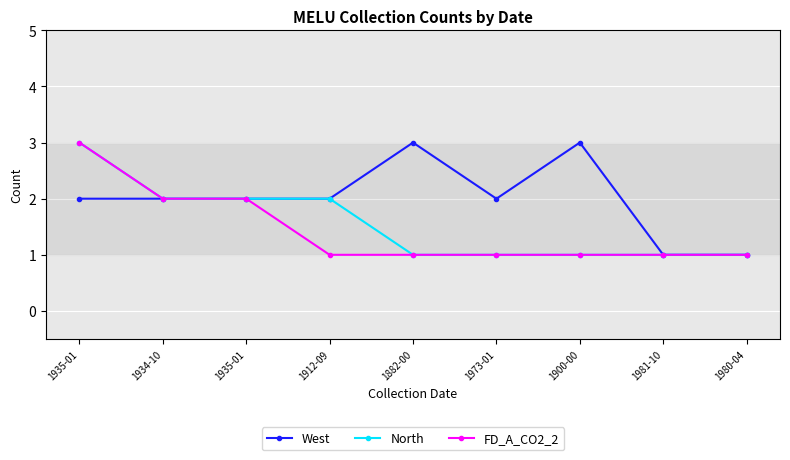

Which series has the largest total across all categories?

West